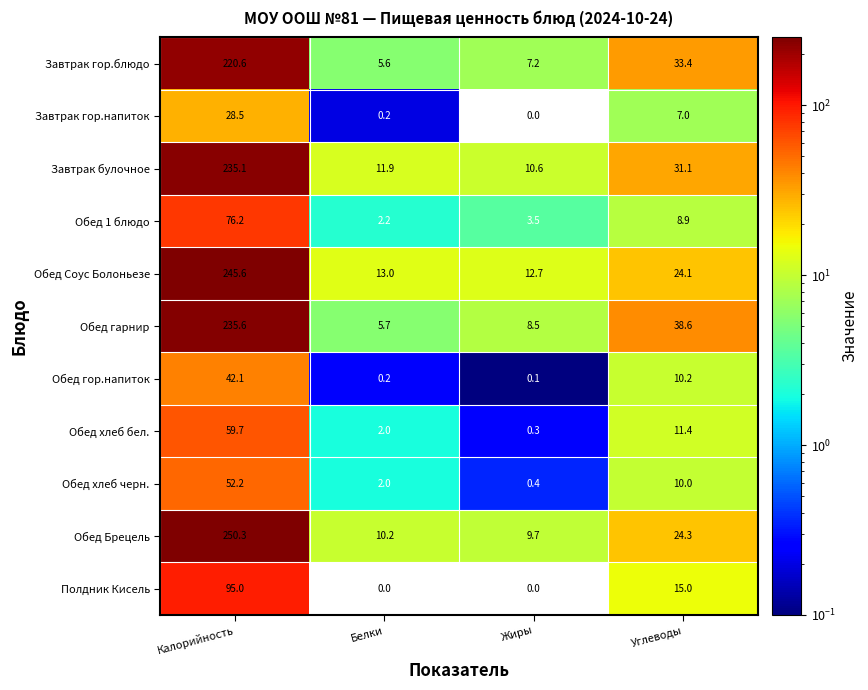

Between Белки and Углеводы, which series saw the biggest shift?

Обед гарнир